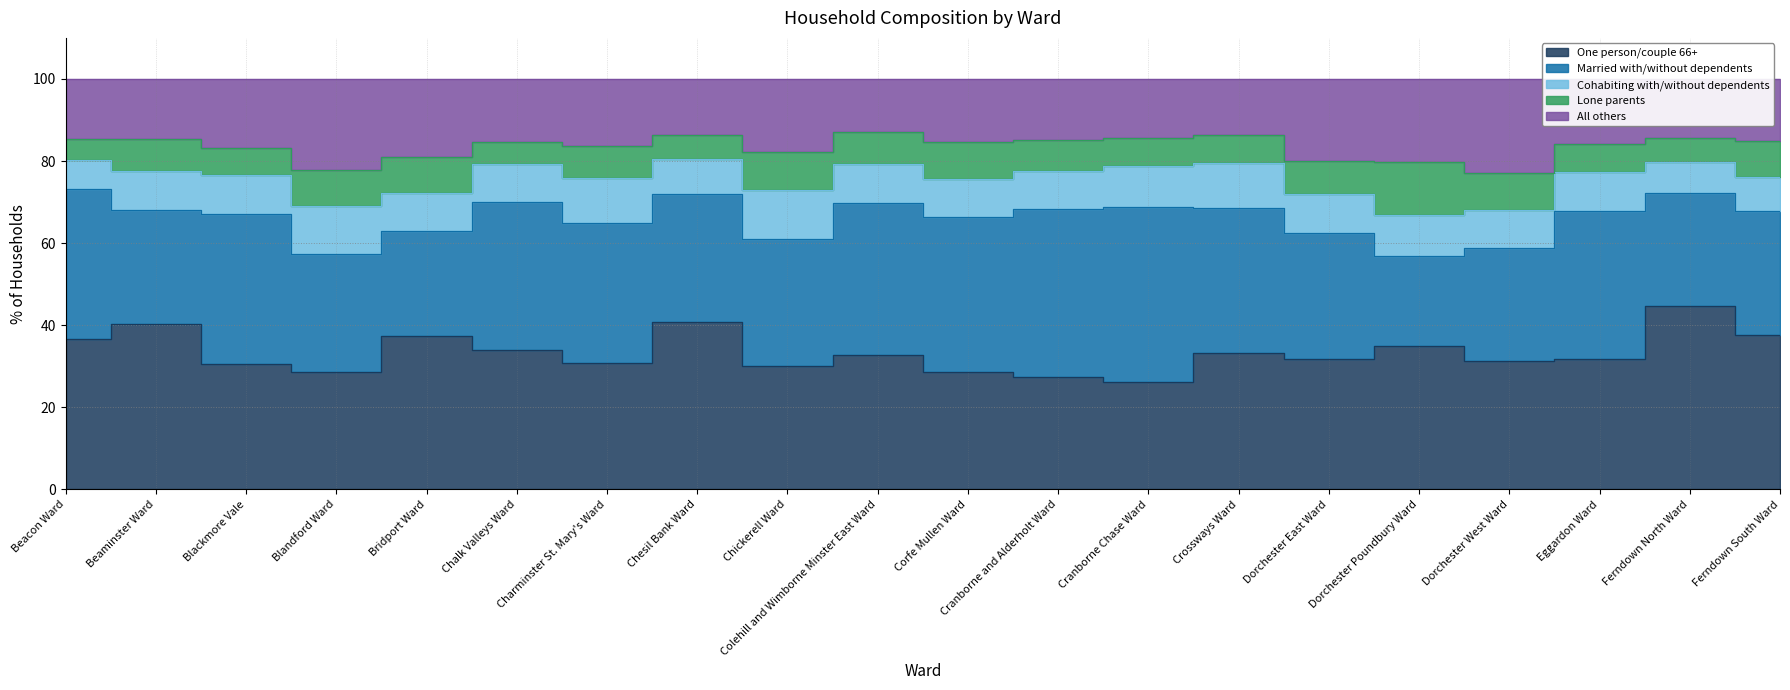

What is the sum of the All others values at Ferndown South Ward and Beaminster Ward?

29.8